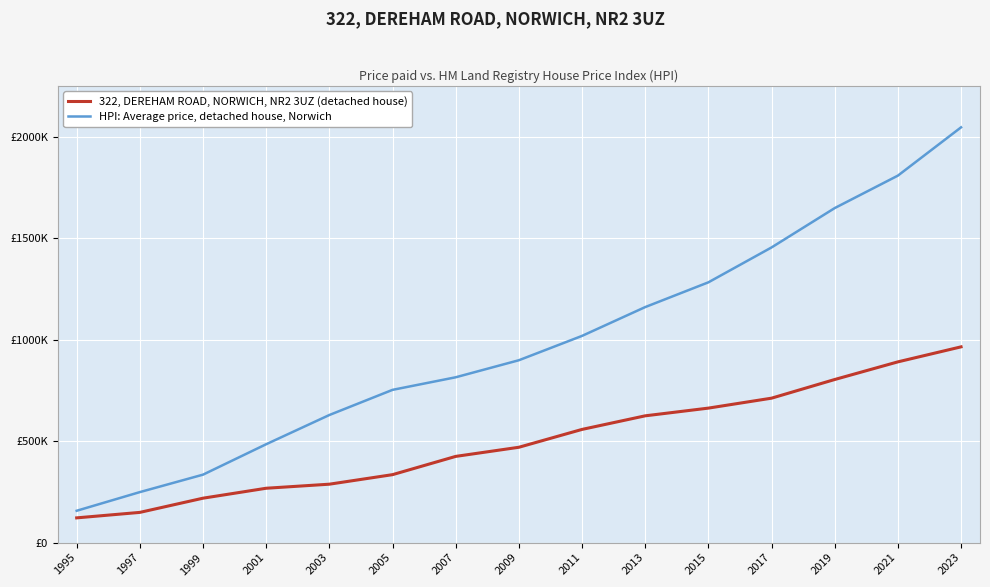

What is the difference between the maximum and minimum values in the 322, DEREHAM ROAD, NORWICH, NR2 3UZ (detached house) series?

843000